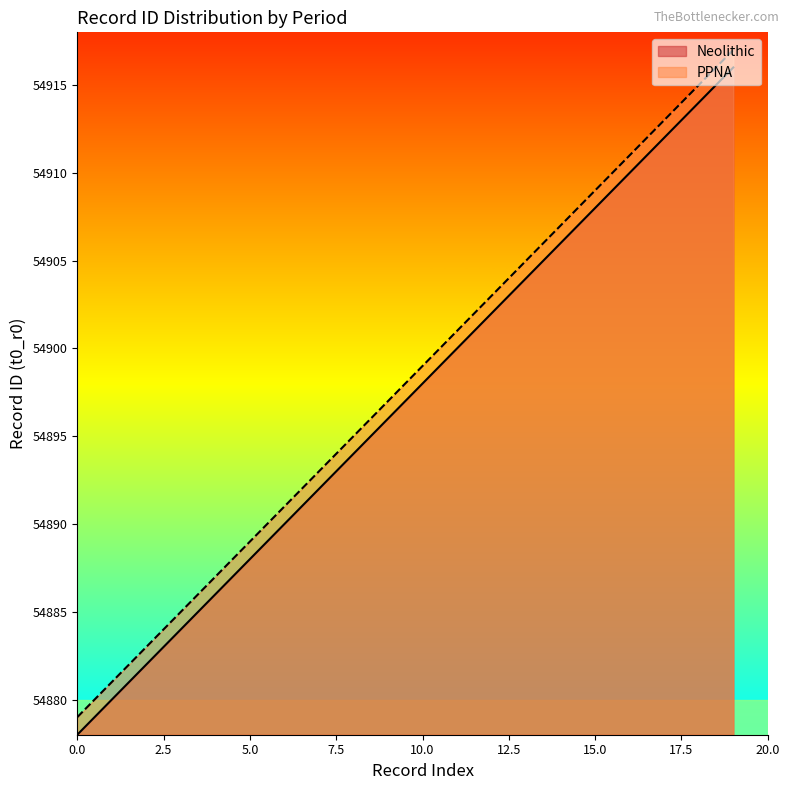

True or false: Neolithic and PPNA intersect in this chart.

False